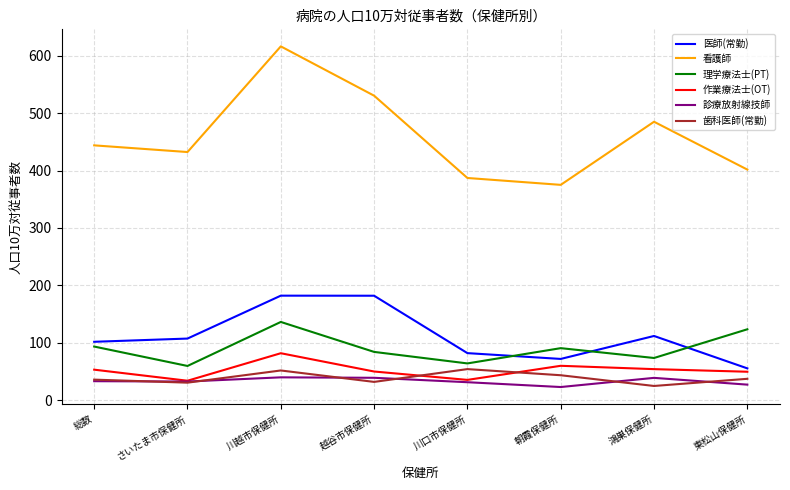

Is it true that 理学療法士(PT) equals 136.4 at 川越市保健所?

True